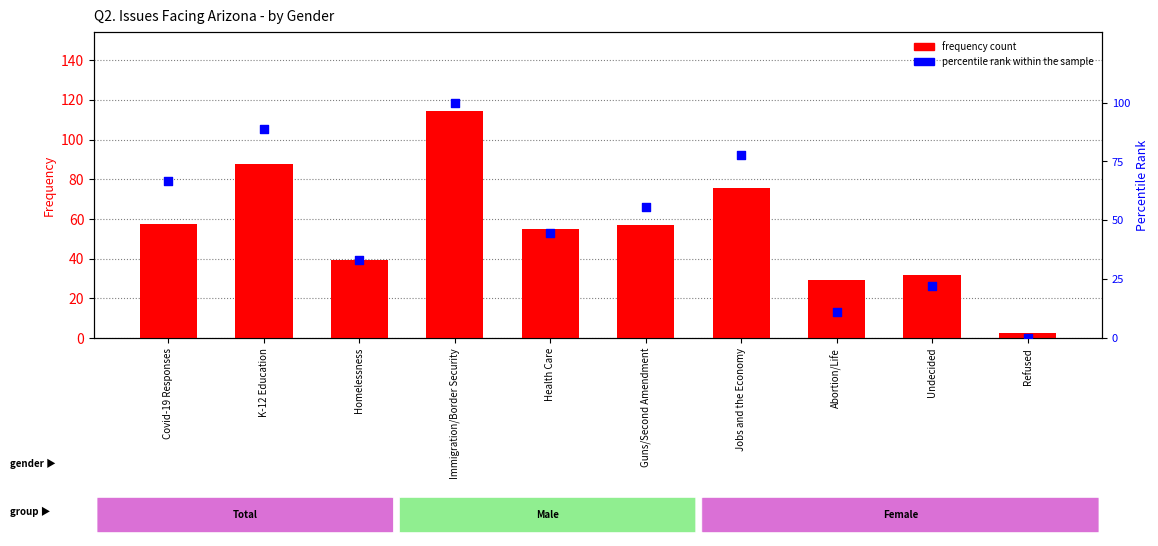

Is the value of Frequency count at Health Care greater than the value of percentile rank within sample at Abortion/Life?

Yes